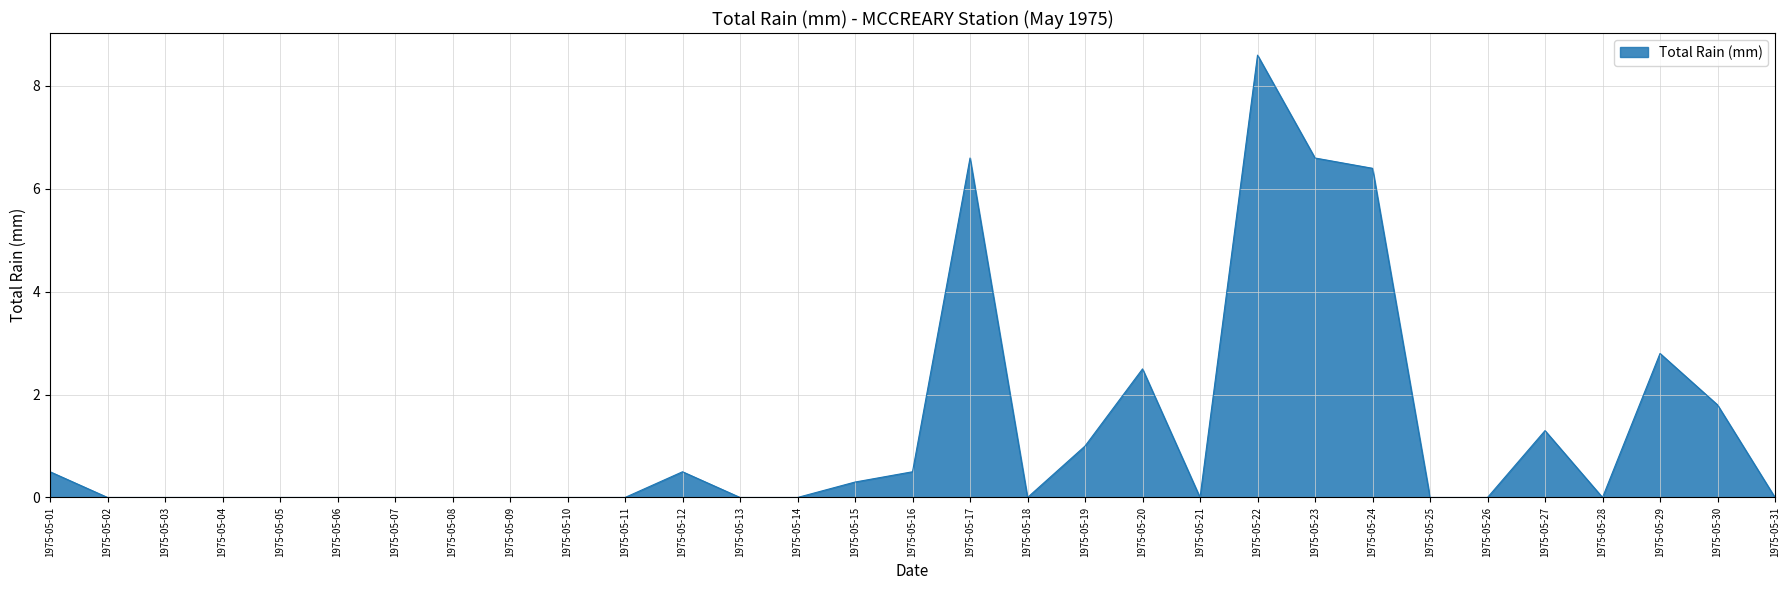

True or false: the data shows 6.6 at 1975-05-23.

True